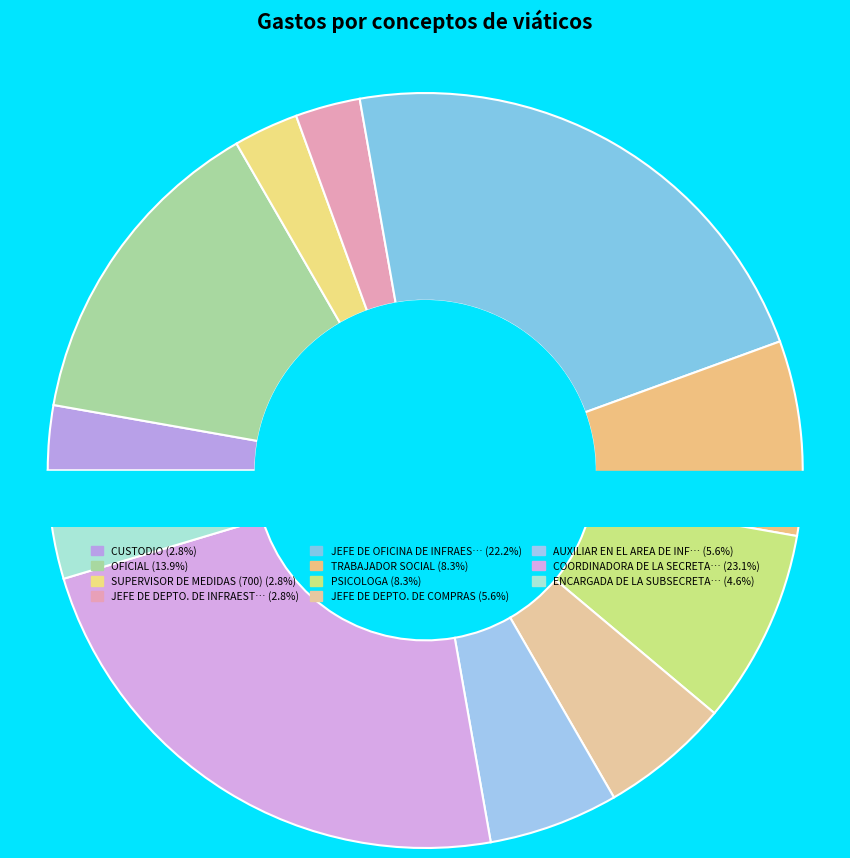

Do JEFE DE OFICINA DE INFRAESTRUCTURA and OFICIAL together represent more than half of the pie?

No